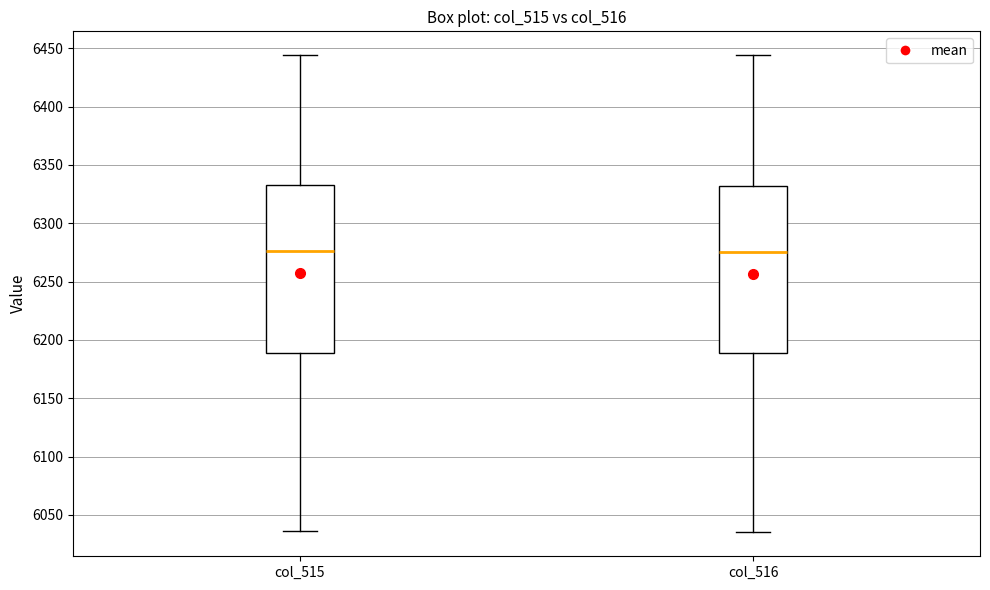

Where is the lower edge of the box for col_516 on the y-axis? The values are not printed on the chart, so give them approximately, as read against the axis.

6190